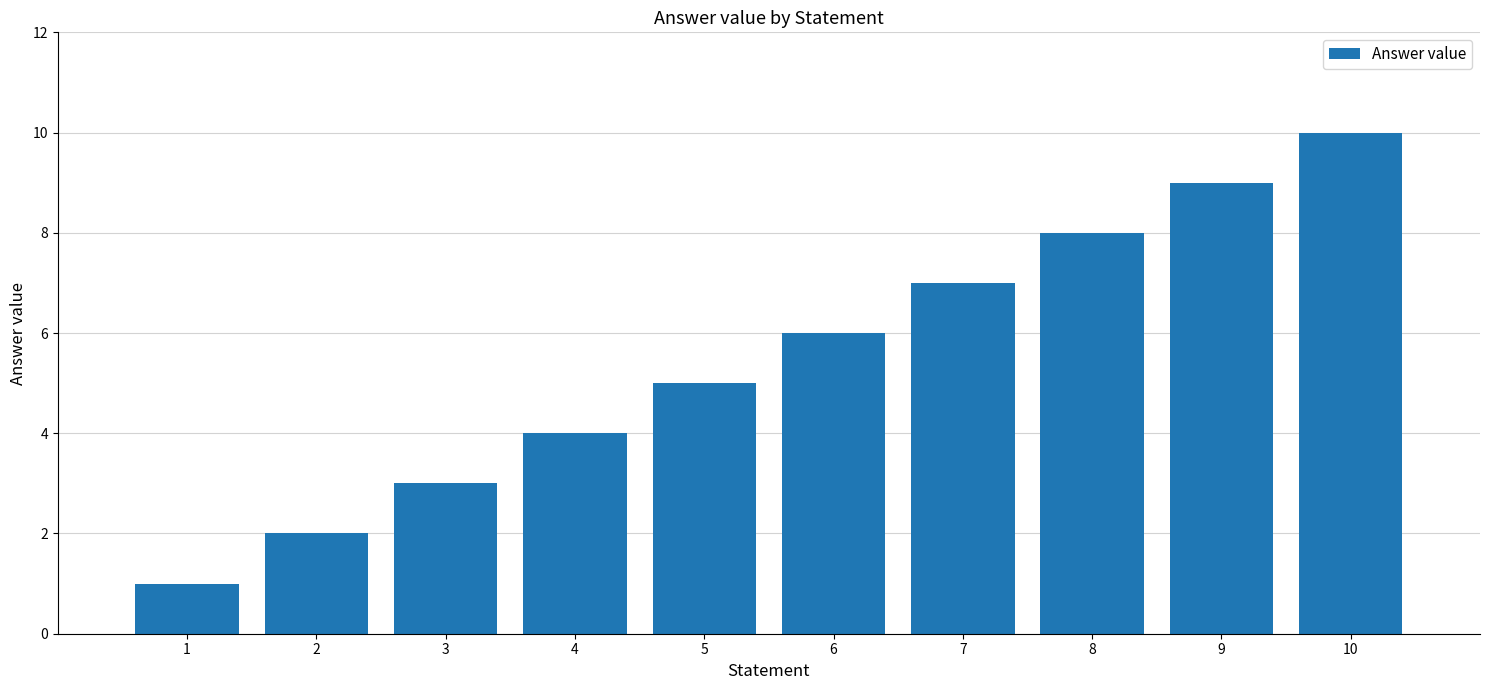

What is the difference between the values at 1 and 6?

5